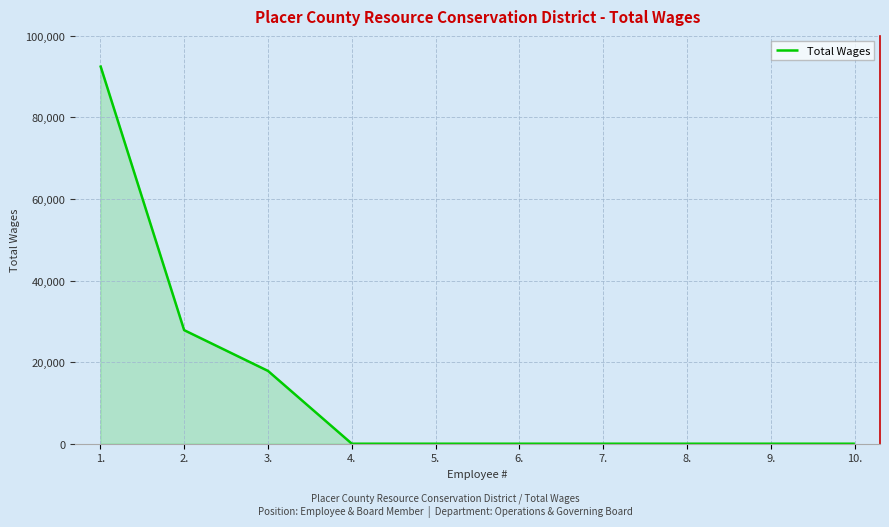

What is the change in value from 1. to 8.?

-92756